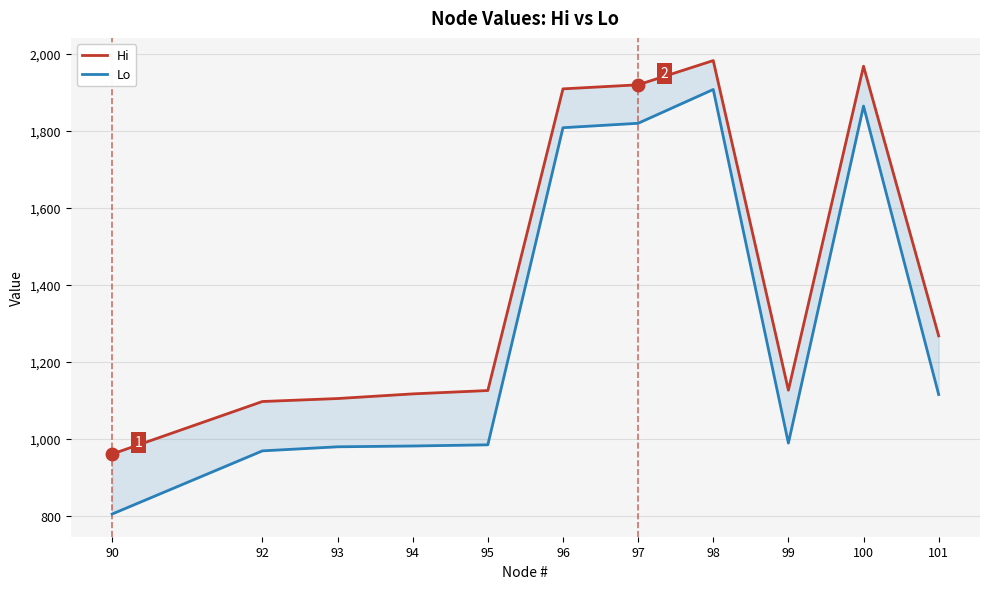

True or false: Hi and Lo cross at least once.

False